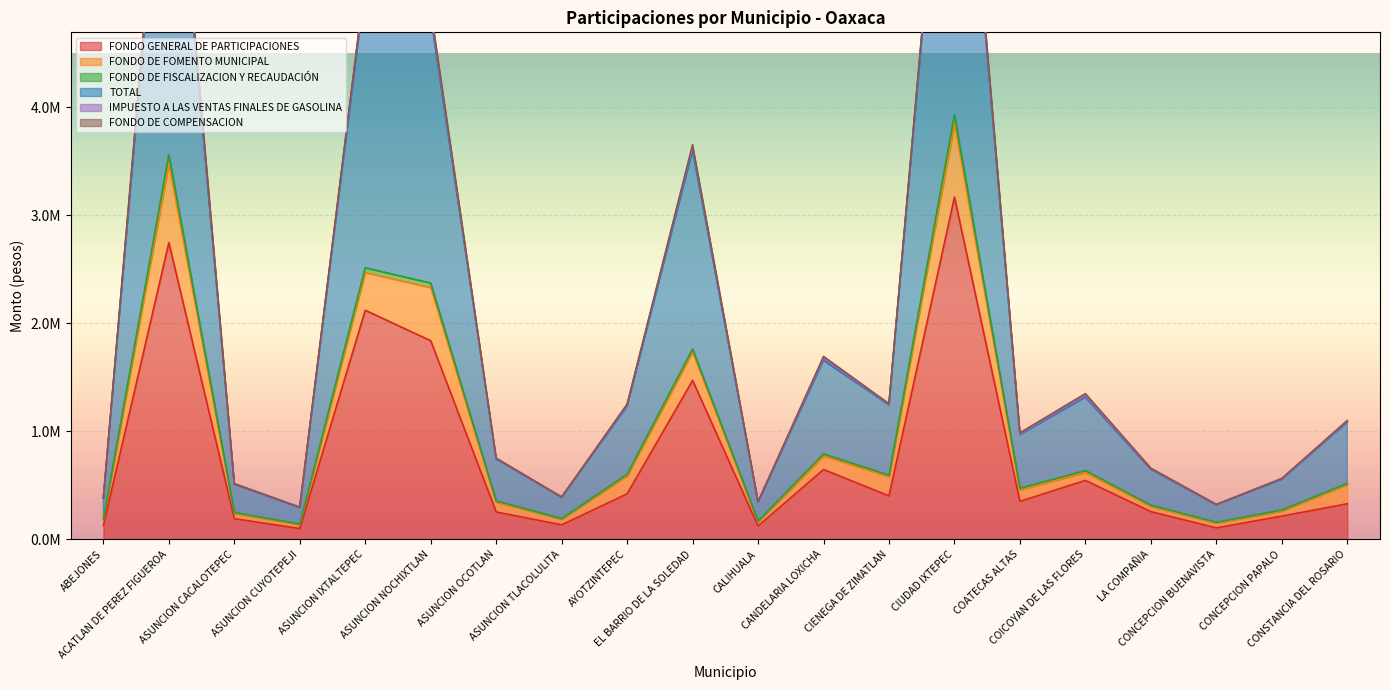

True or false: TOTAL and IMPUESTO A LAS VENTAS FINALES DE GASOLINA intersect in this chart.

False